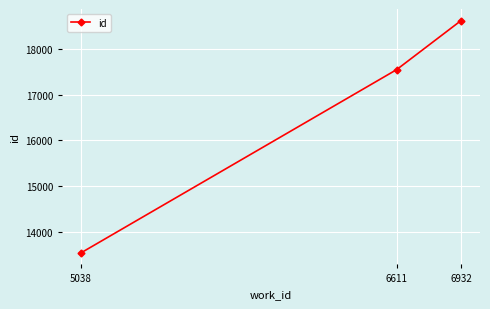

What is the average value?

16566